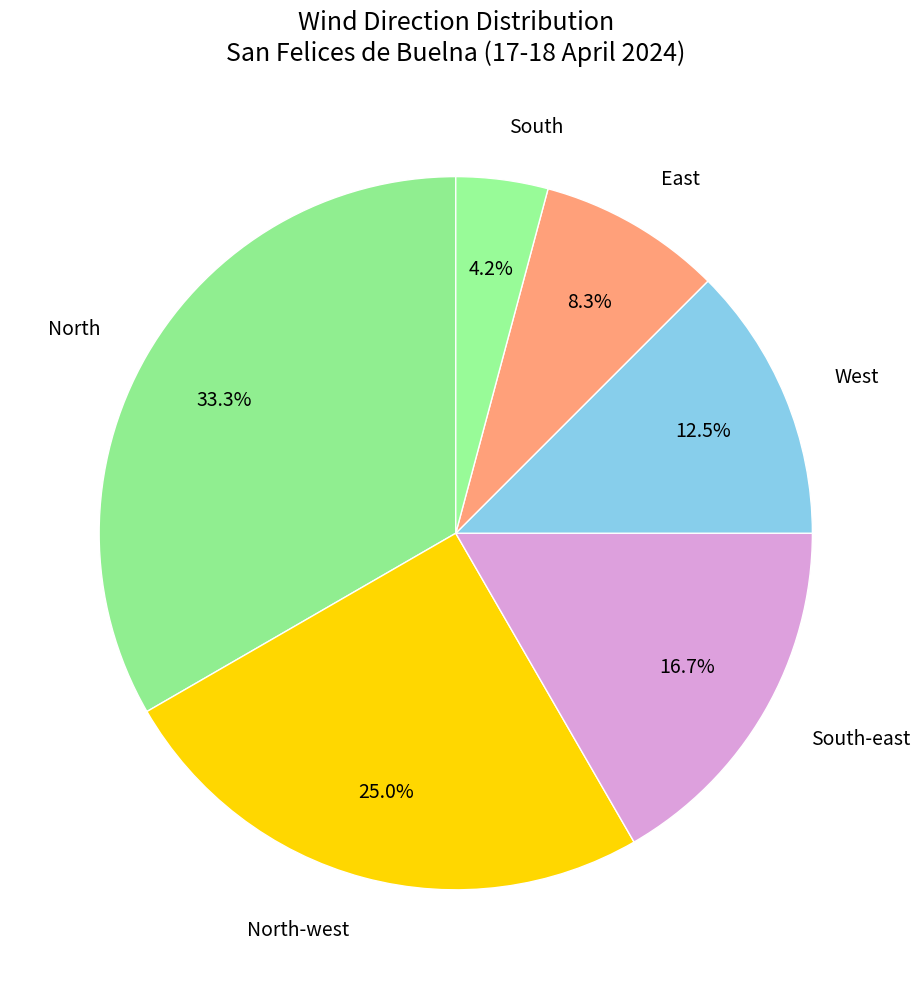

Which has a higher value, East or West?

West